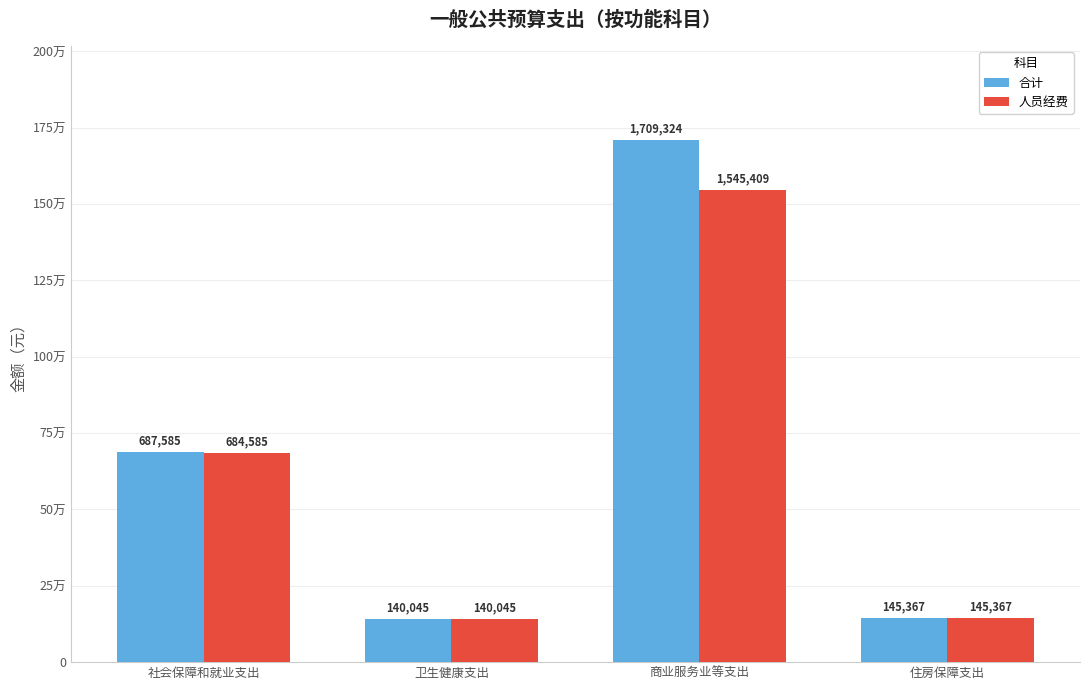

What are all the series names shown in the legend?

合计, 人员经费